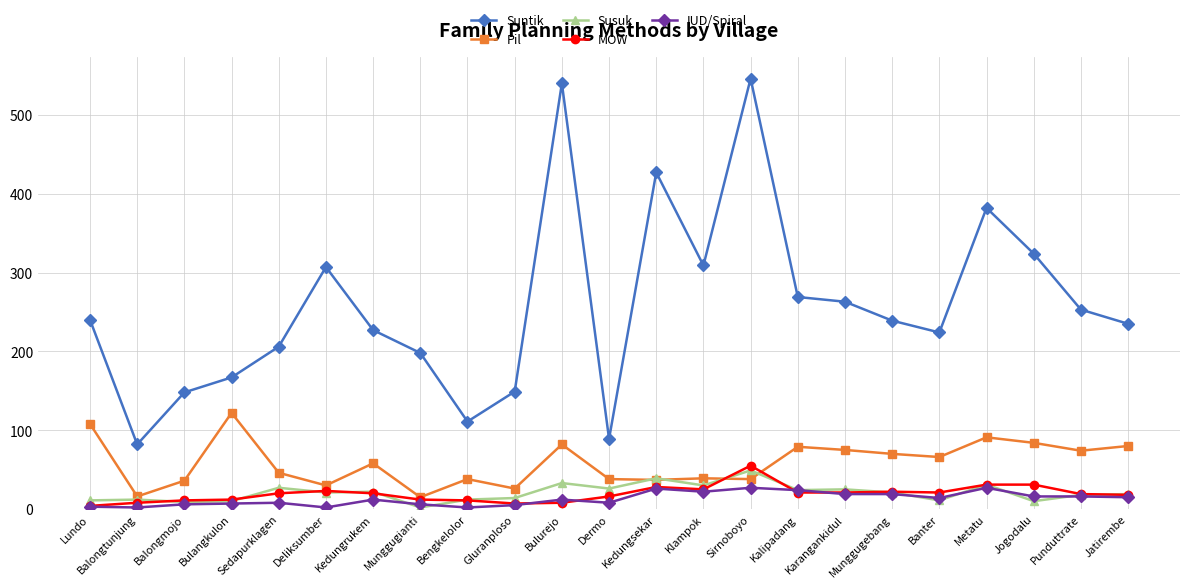

At which category is the sum across all series the highest?

Sirnoboyo